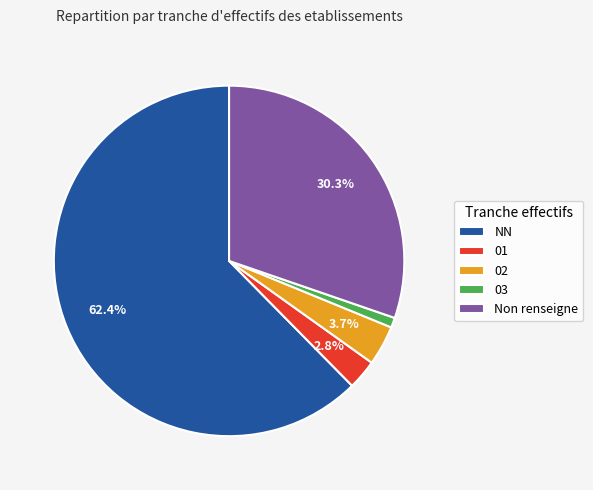

Which category accounts for the majority?

NN